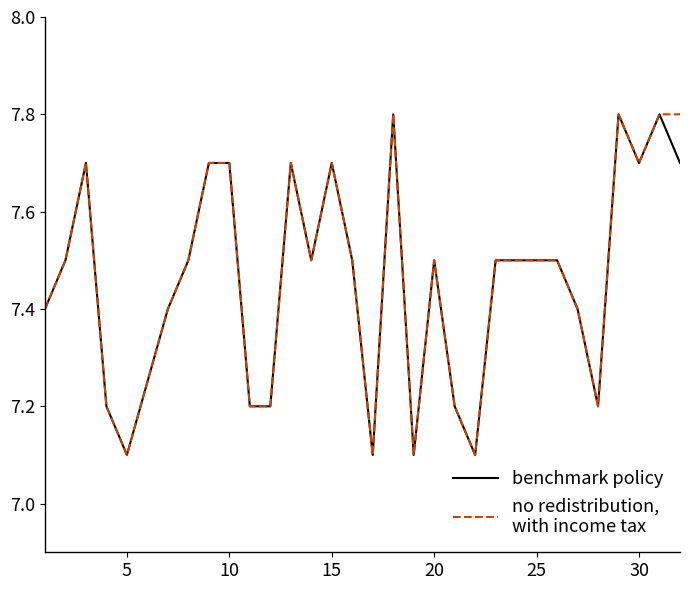

What is the maximum value shown in the chart?

7.8